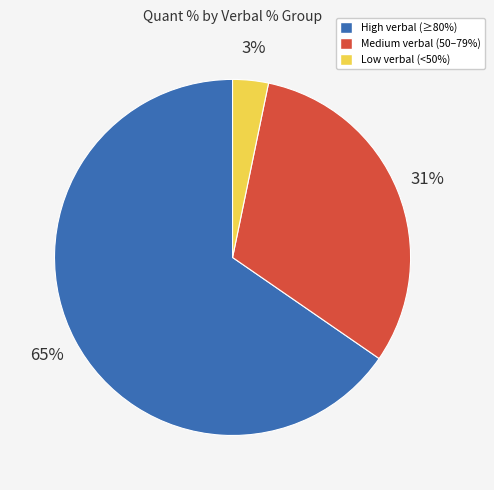

Is there any slice that represents more than half of the pie?

Yes